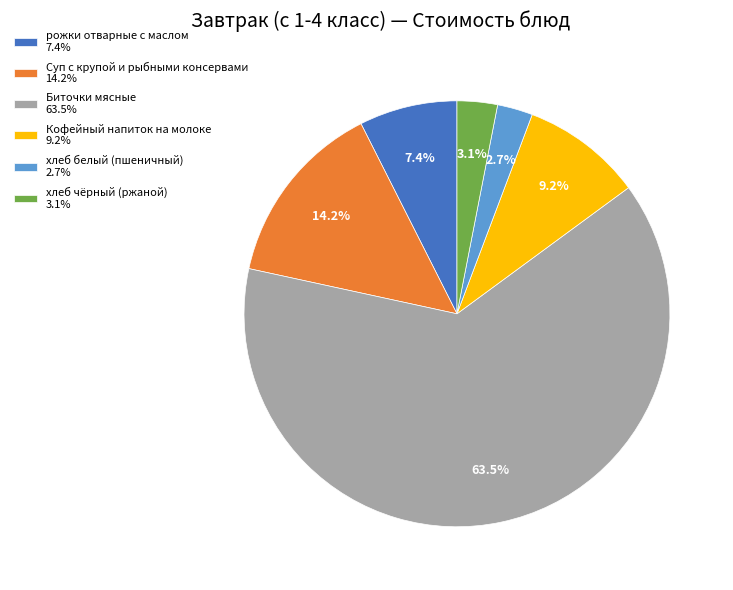

Between хлеб белый (пшеничный) and Кофейный напиток на молоке, which is larger?

Кофейный напиток на молоке